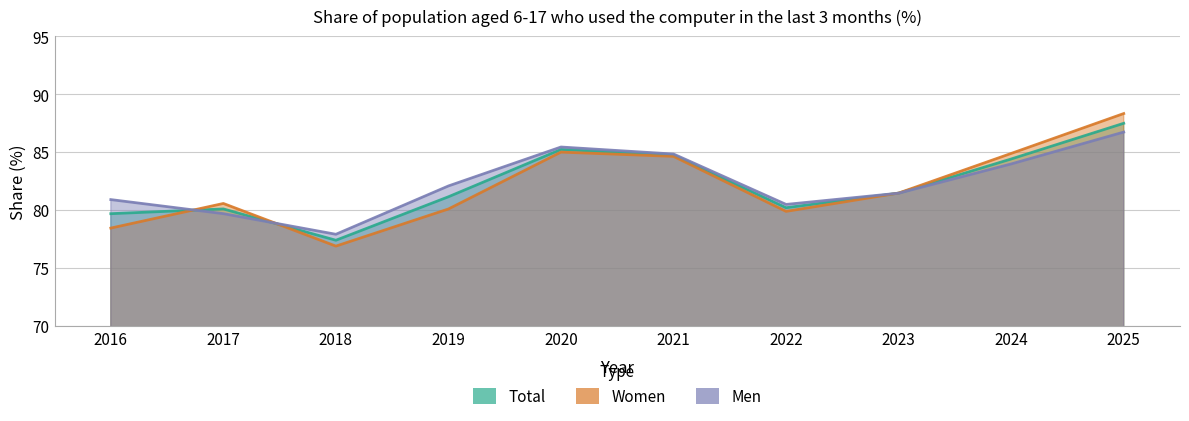

The value of Men at 2016 is 80.9. True or false?

True